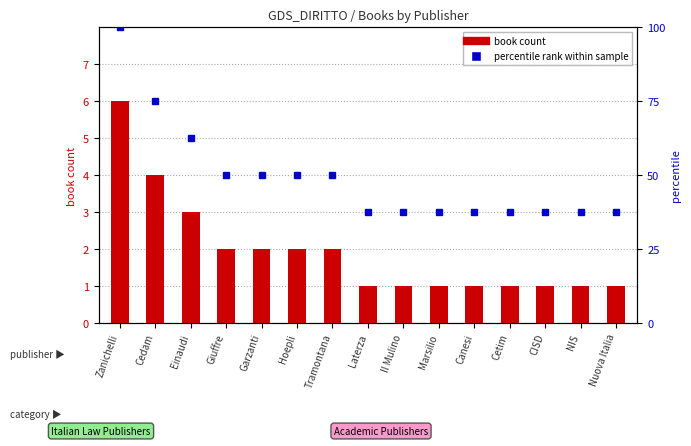

What is the sum of the percentile rank within sample values at NIS and Hoepli?

87.5